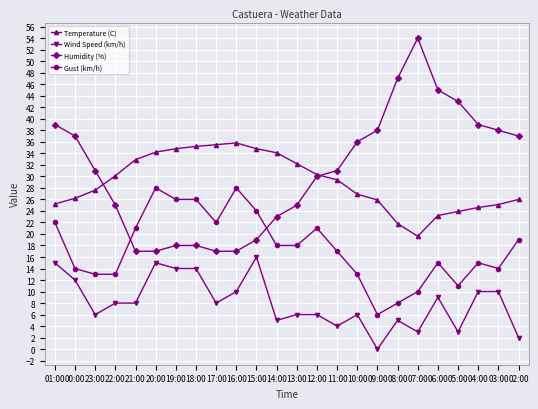

Which series changed the most between 08:00 and 06:00?

Gust (km/h)